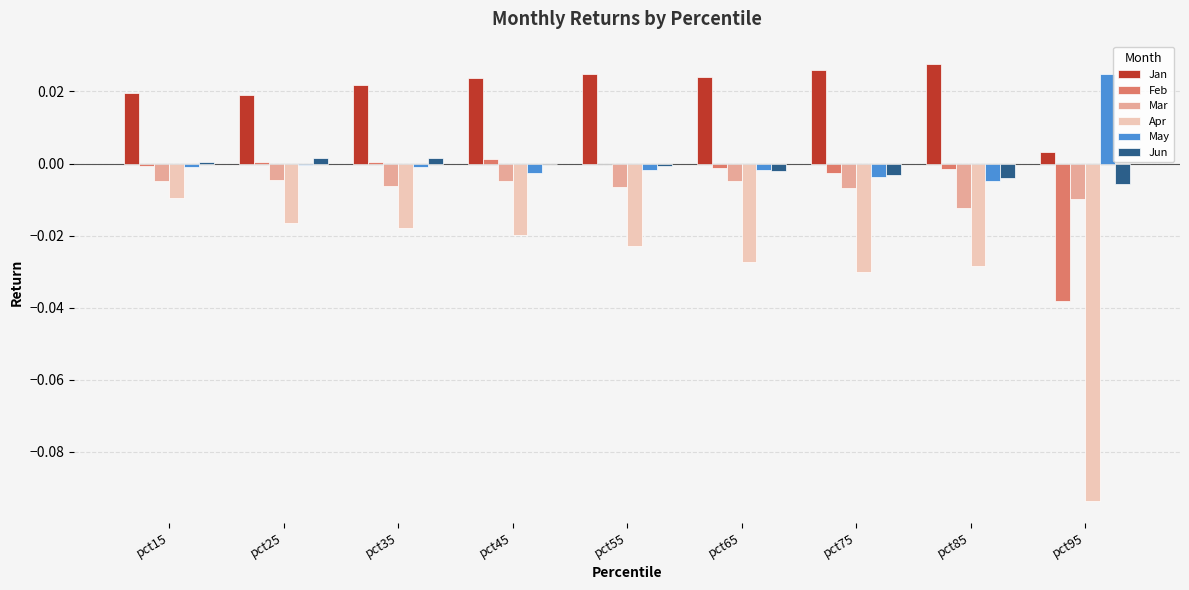

Does the chart contain stacked bars?

No